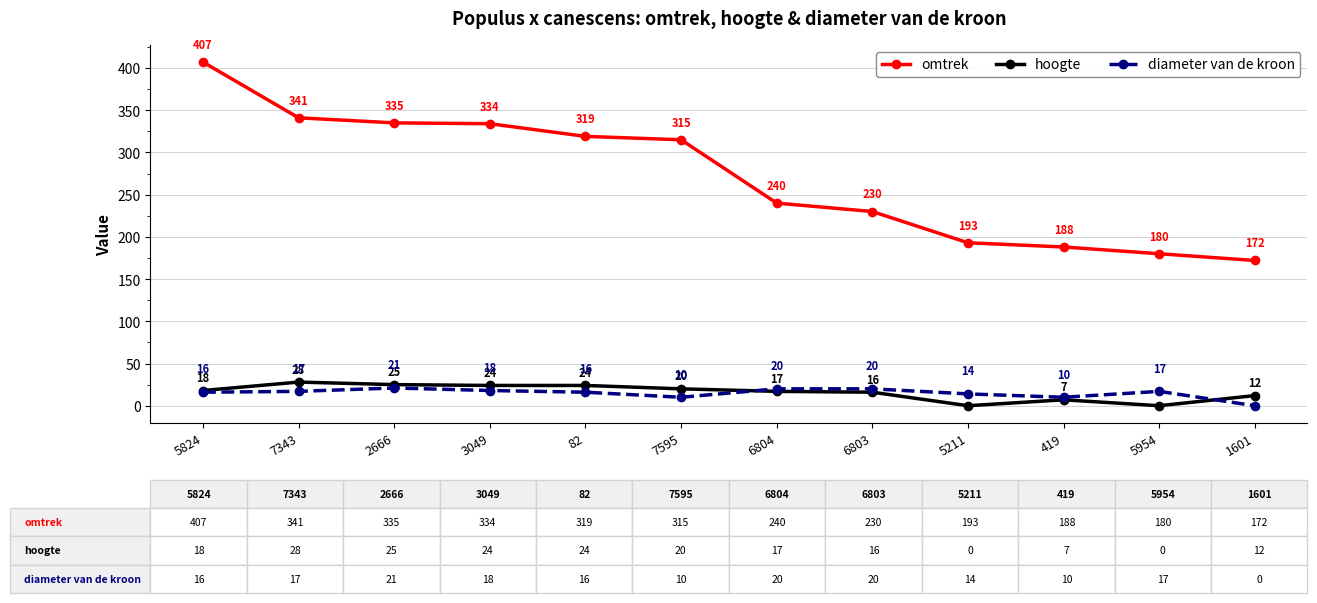

Reading right to left, transcribe all the data shown in this chart.

omtrek: 172	180	188	193	230	240	315	319	334	335	341	407
hoogte: 12	0	7	0	16	17	20	24	24	25	28	18
diameter van de kroon: 0	17	10	14	20	20	10	16	18	21	17	16